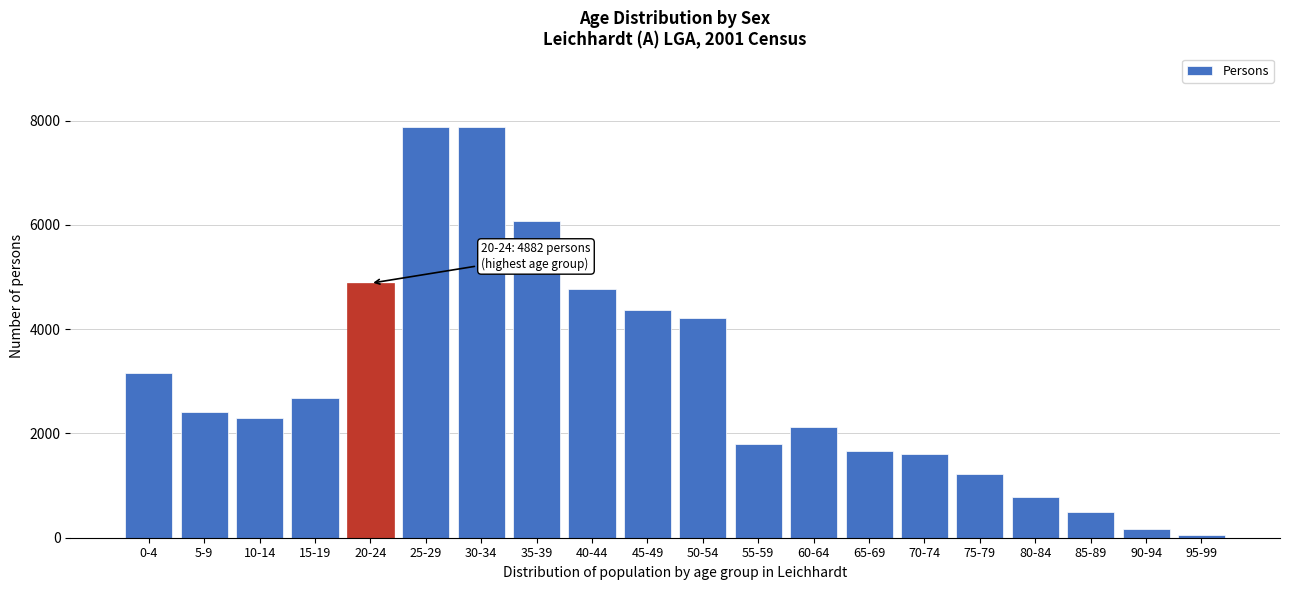

Which has a higher value, 50-54 or 65-69?

50-54